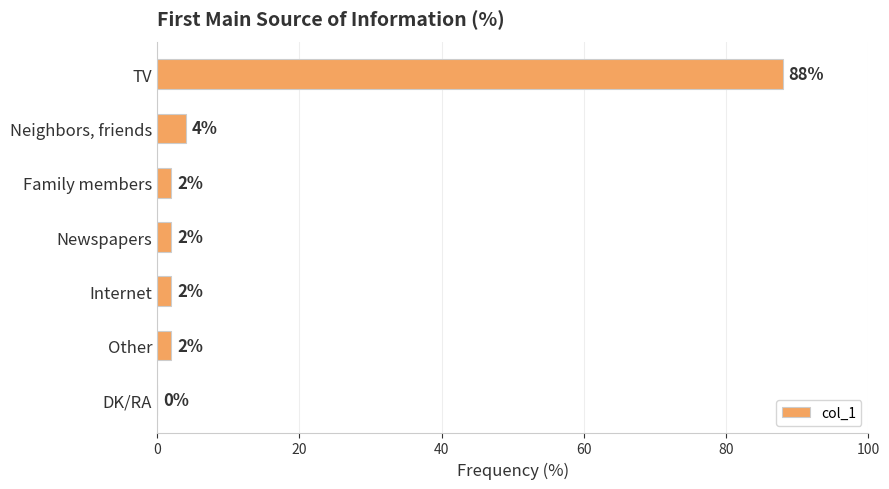

Approximately how many times larger is the value at Newspapers compared to Neighbors, friends?

0.5